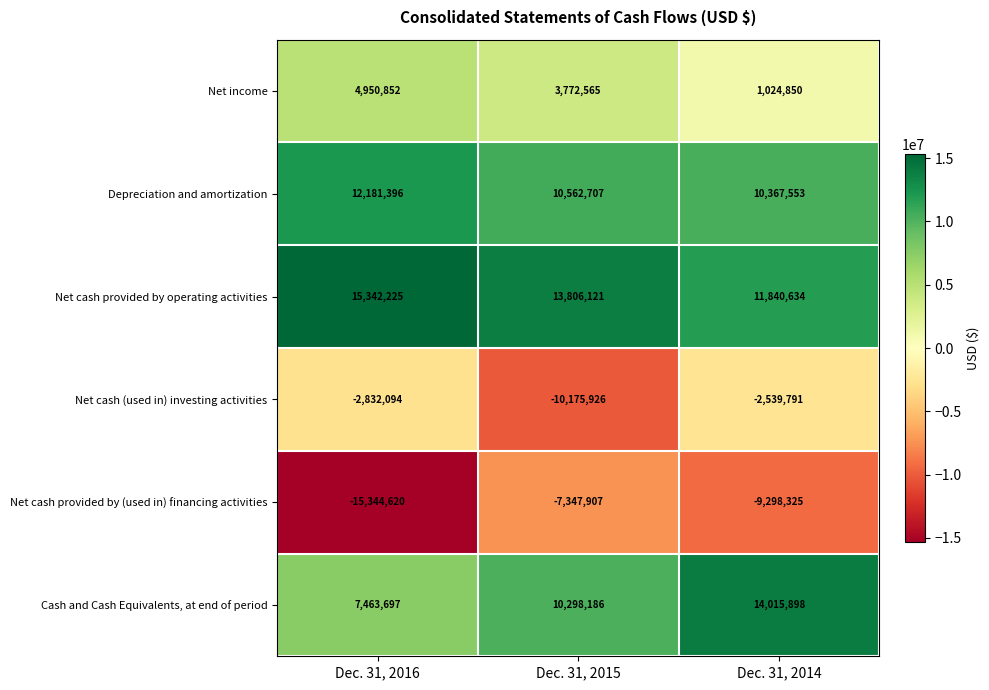

Which series changed the most between Dec. 31, 2016 and Dec. 31, 2014?

Cash and Cash Equivalents, at end of period